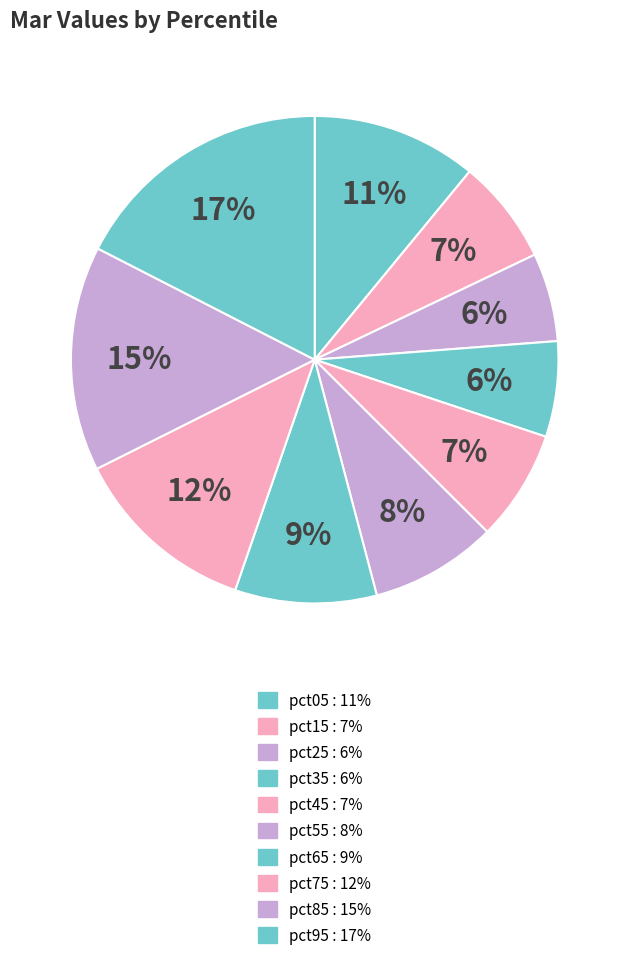

Is pct35 the majority of the pie?

No